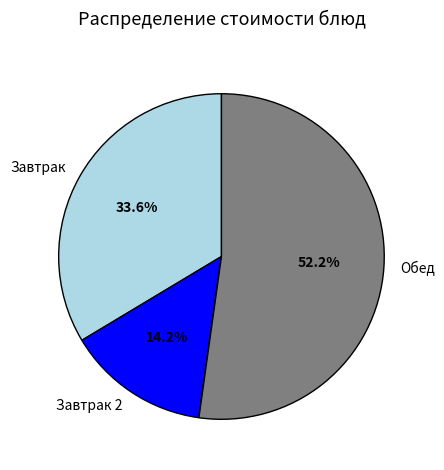

Which has a higher value, Обед or Завтрак 2?

Обед